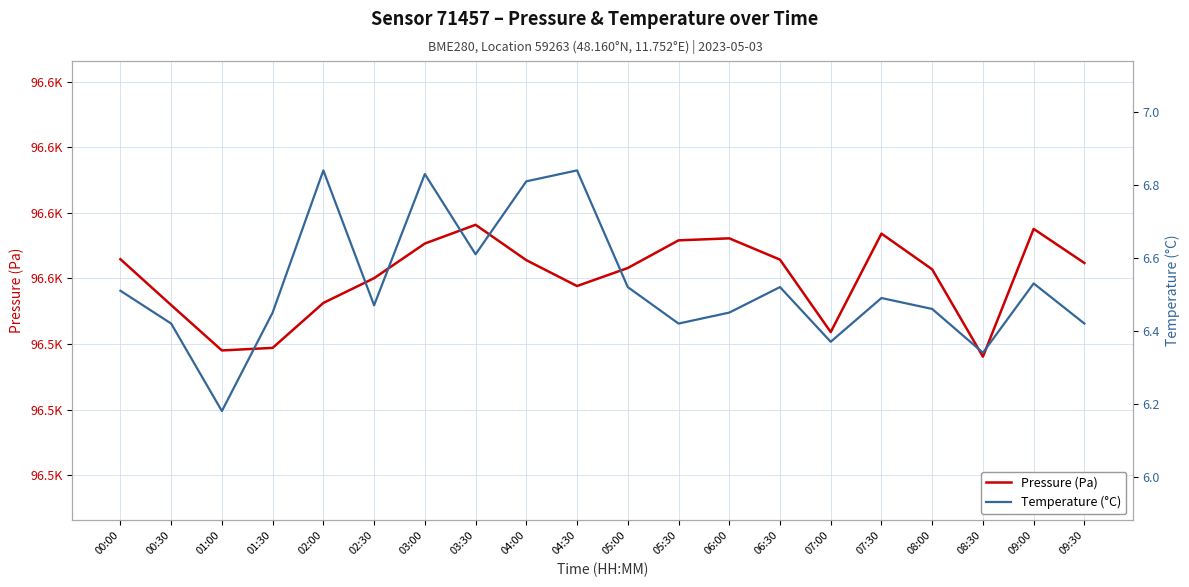

Which series has the largest total across all categories?

Pressure (Pa)